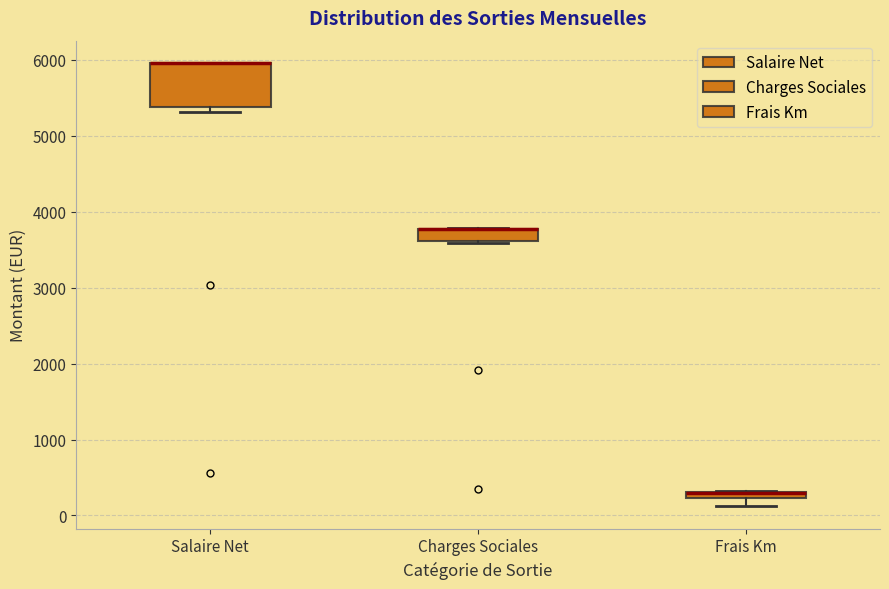

Which box is the tallest, from its lower edge to its upper edge?

Salaire Net